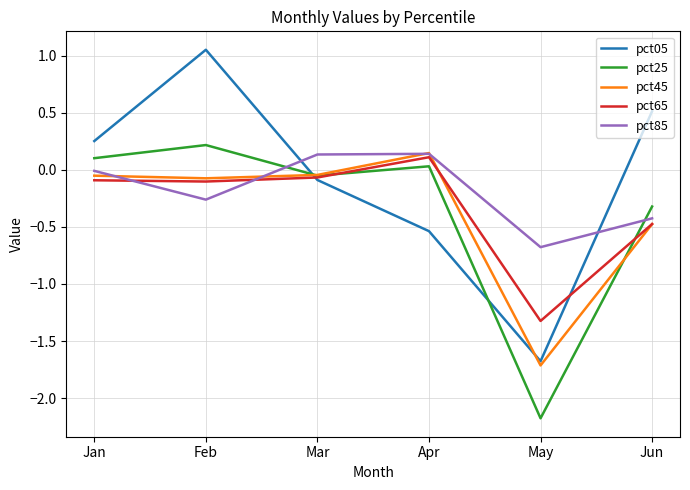

How many lines are shown in the chart?

5